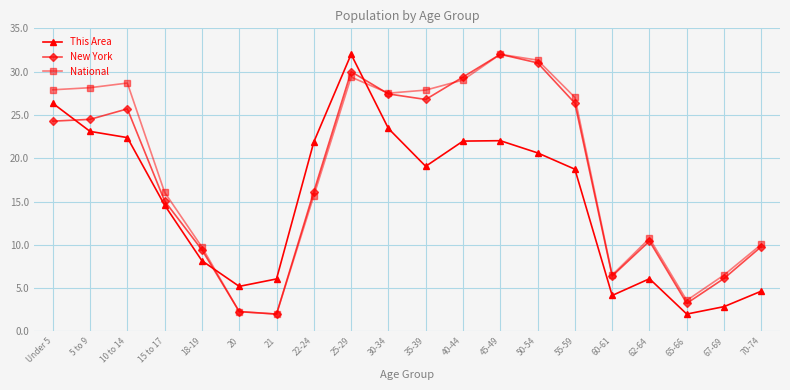

What is the value of the National point at the 11th from the left?

27.9